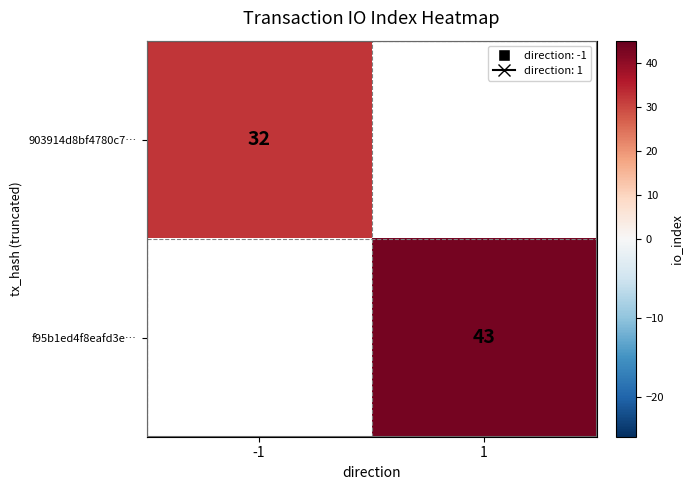

How many distinct data groups are displayed?

2